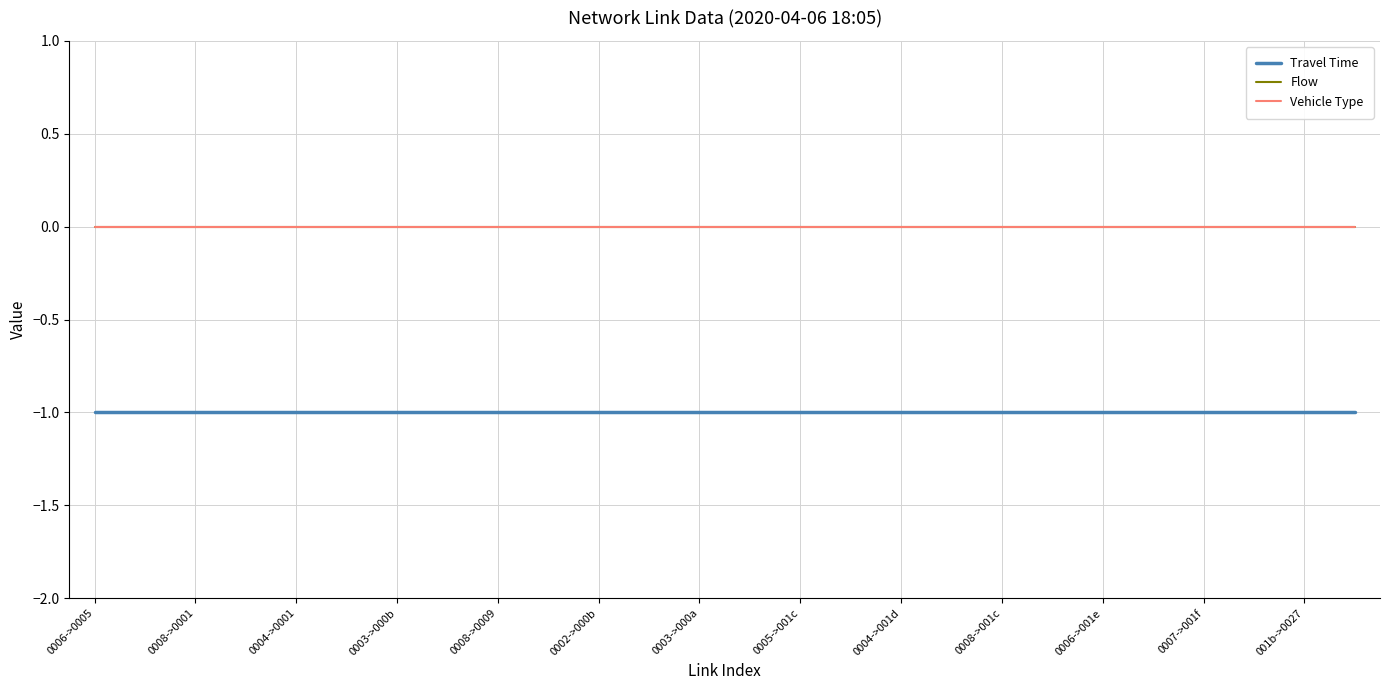

What is the average value of the Travel Time series?

-1